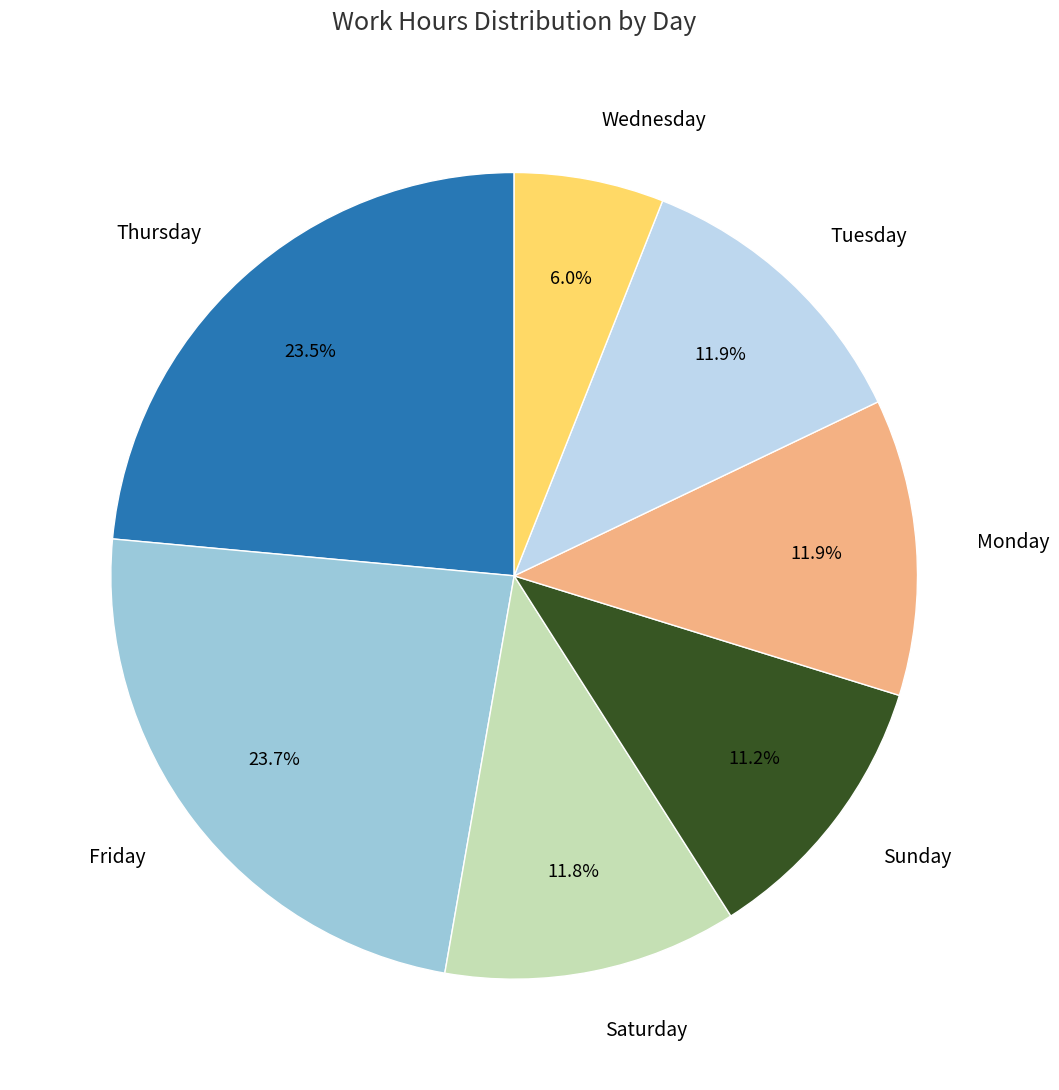

What is the smallest slice in the pie chart?

Wednesday